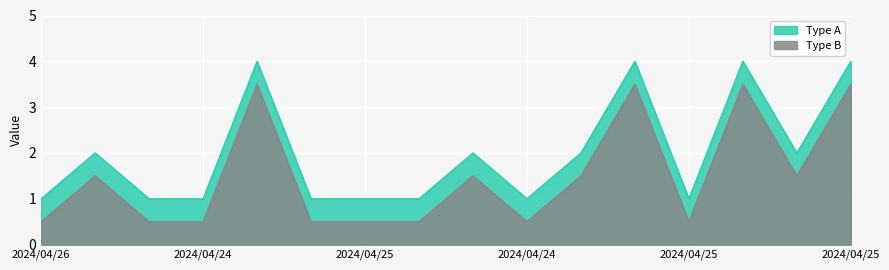

Does the chart display data point markers on the line(s)?

No